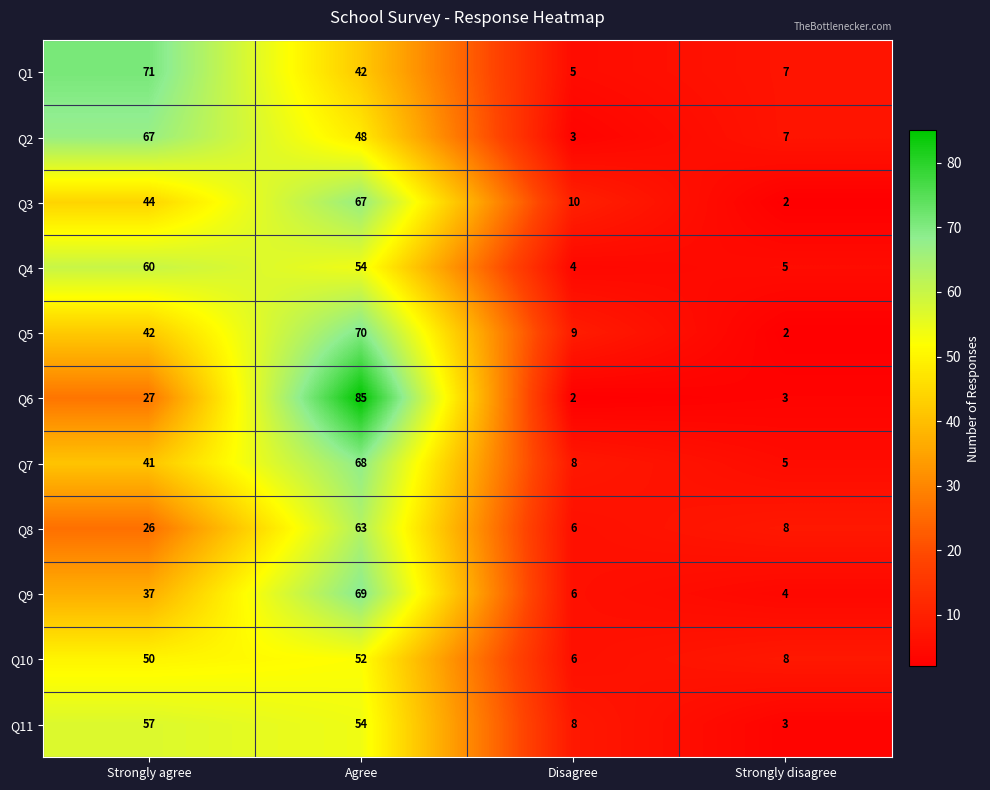

How many series are shown in this chart?

11